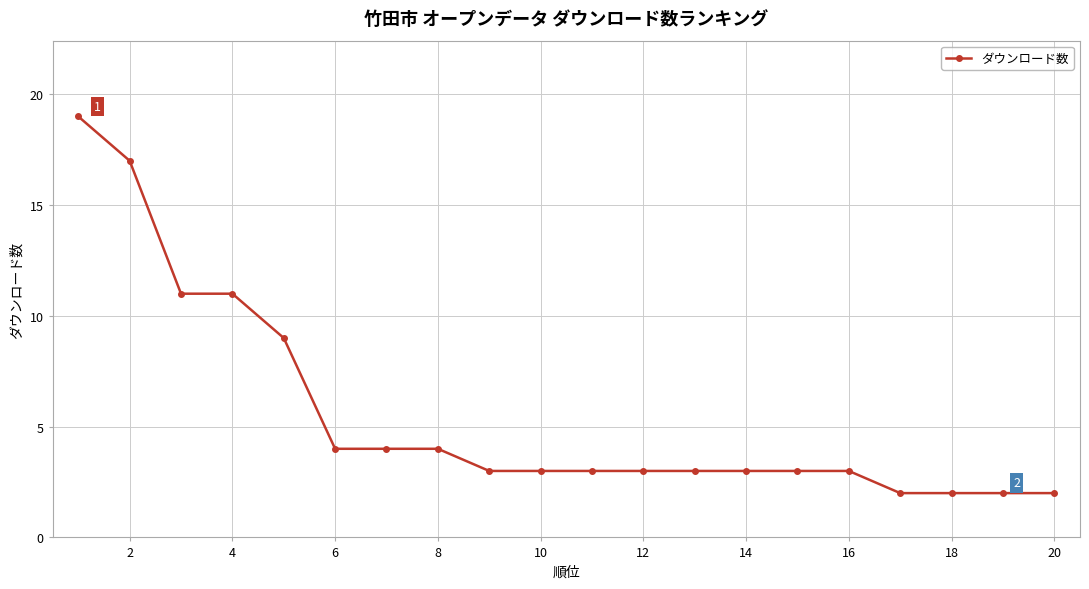

What is the value of the 13th point from the left?

3